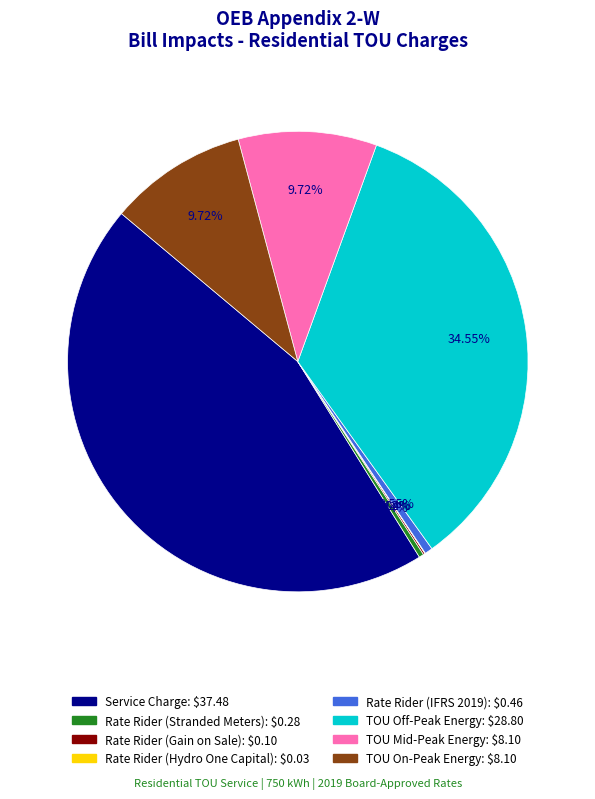

What is the largest slice in the pie chart?

Service Charge